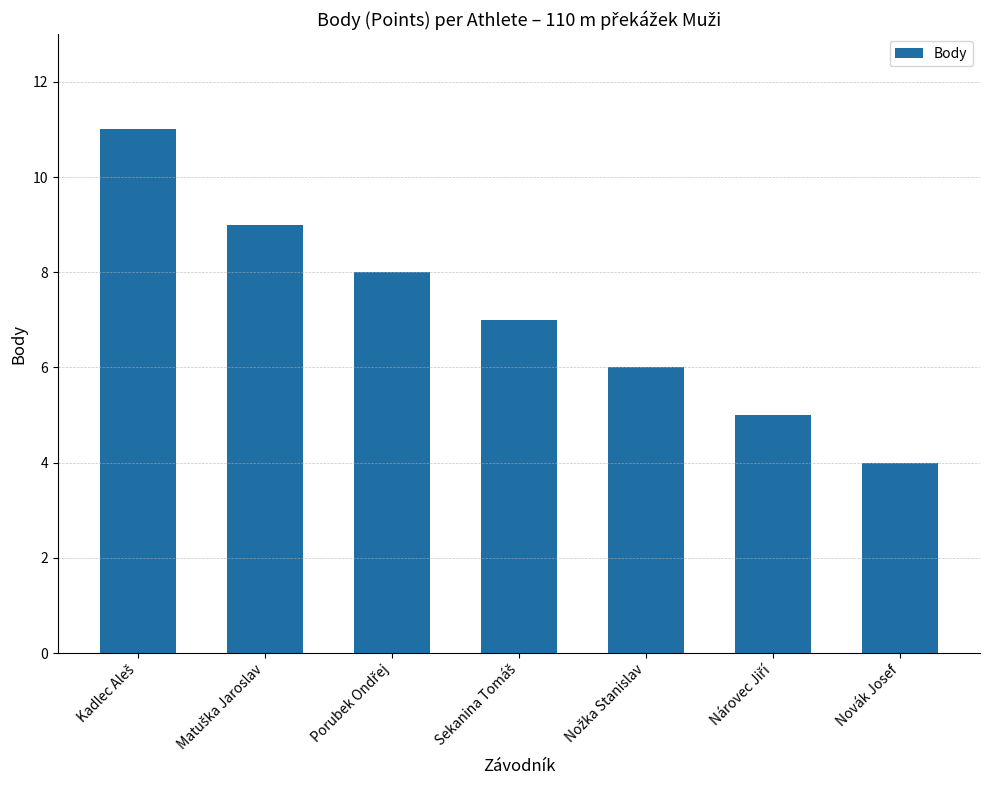

What is the maximum value shown in the chart?

11